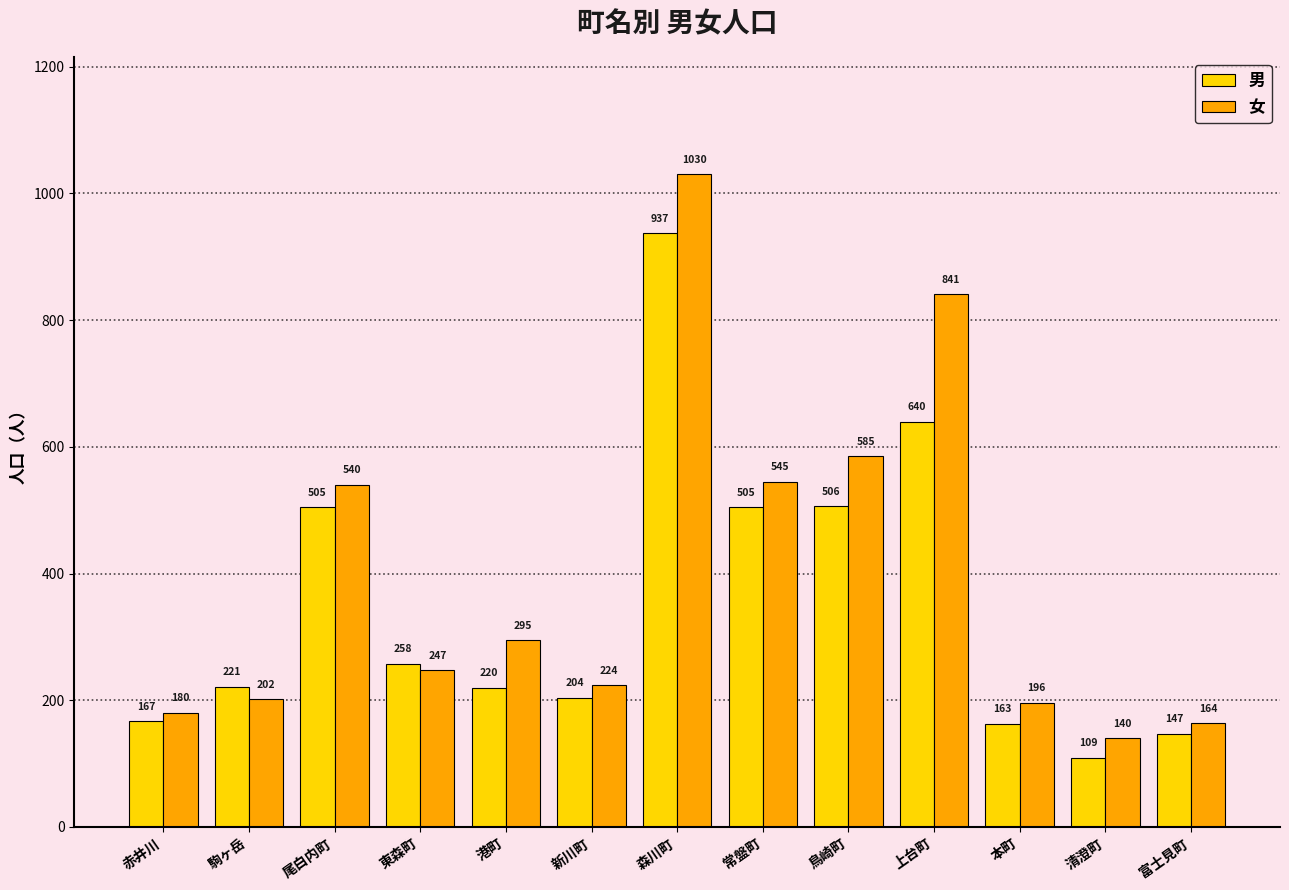

What are all the series names shown in the legend?

男, 女